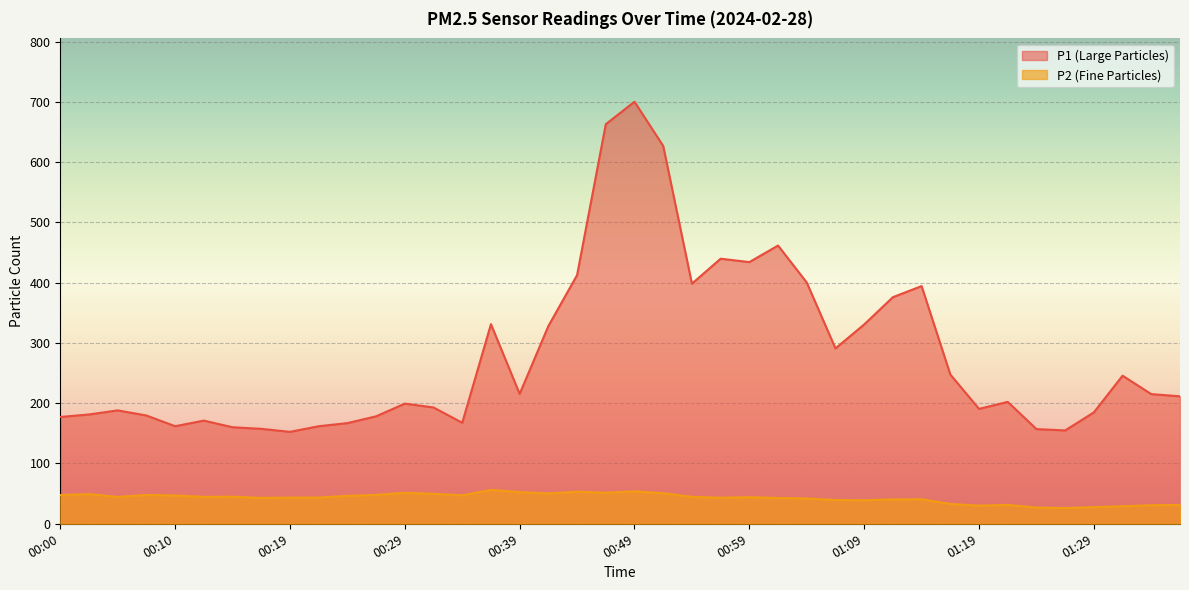

At which category is the sum across all series the highest?

00:49